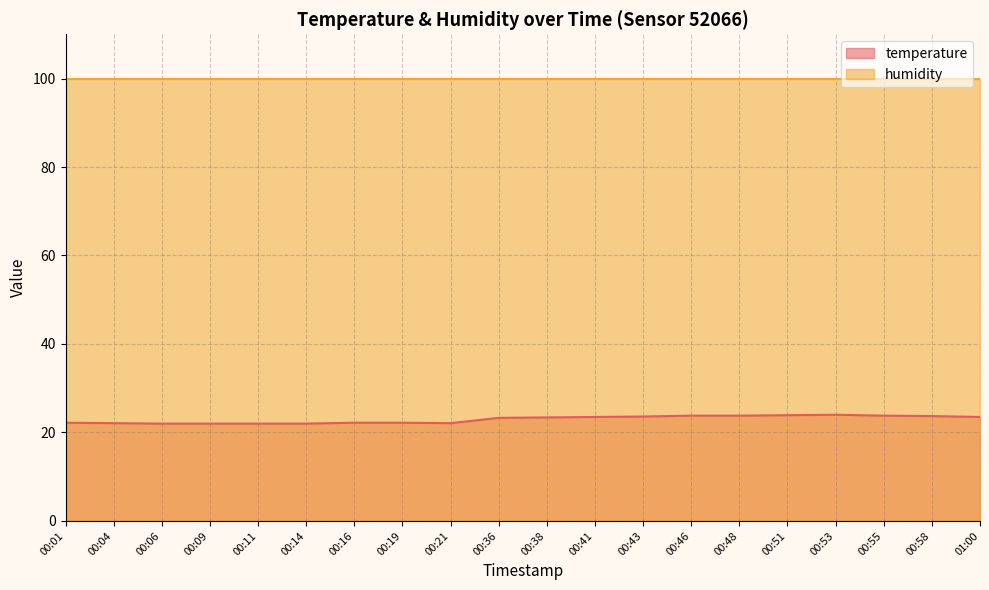

What is the label of the 8th point from the left?

00:19